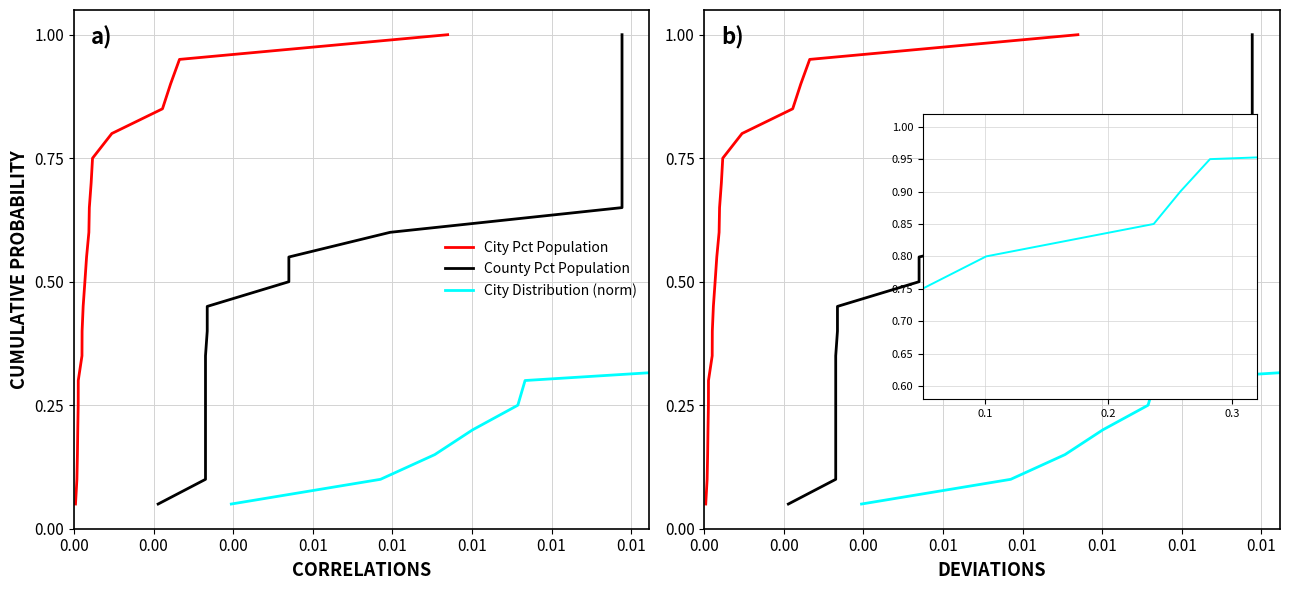

Does the chart display data point markers on the line(s)?

No